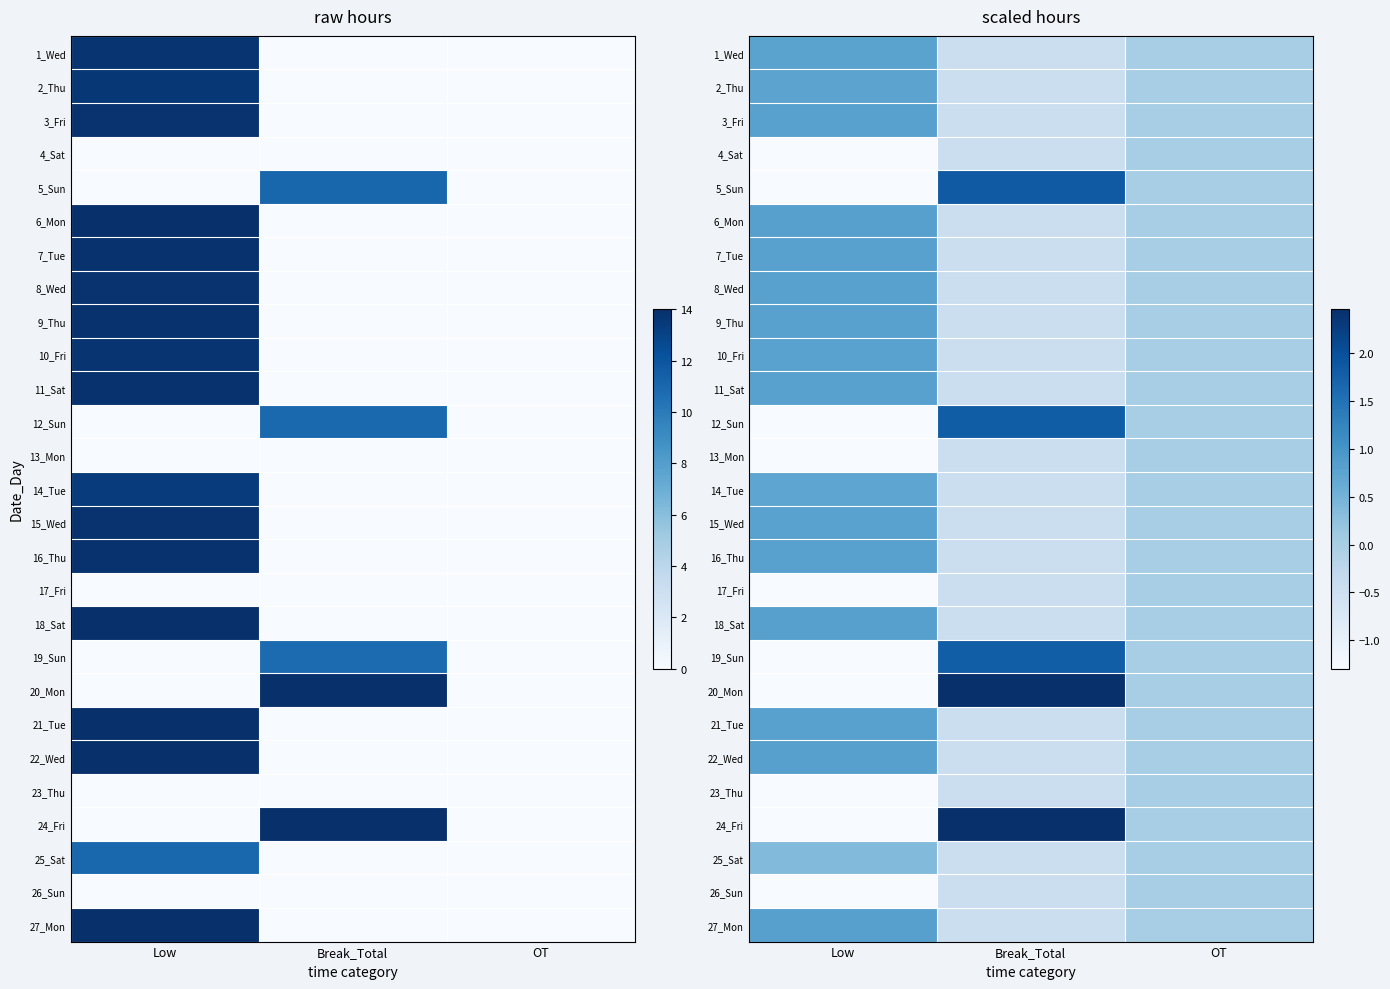

What is the maximum value for 24_Fri?

2.5